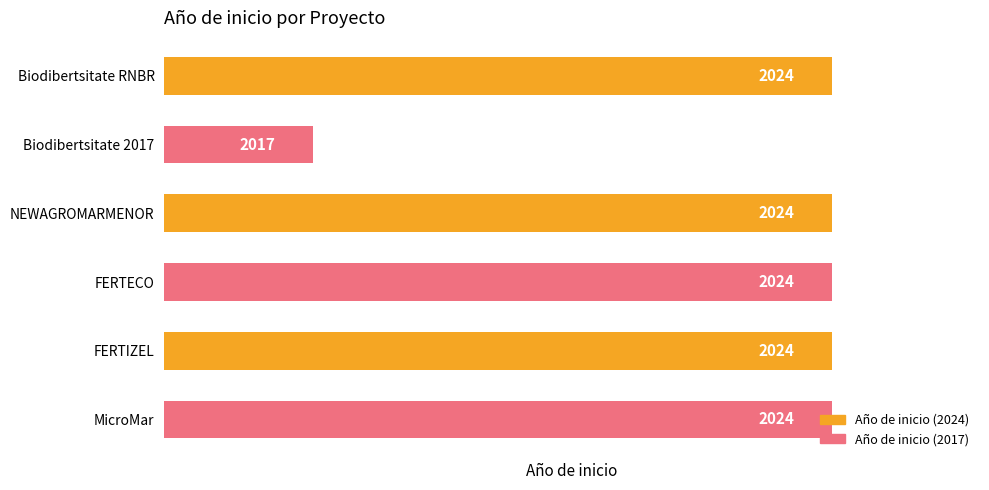

Is it true that the value at MicroMar is 2024?

True